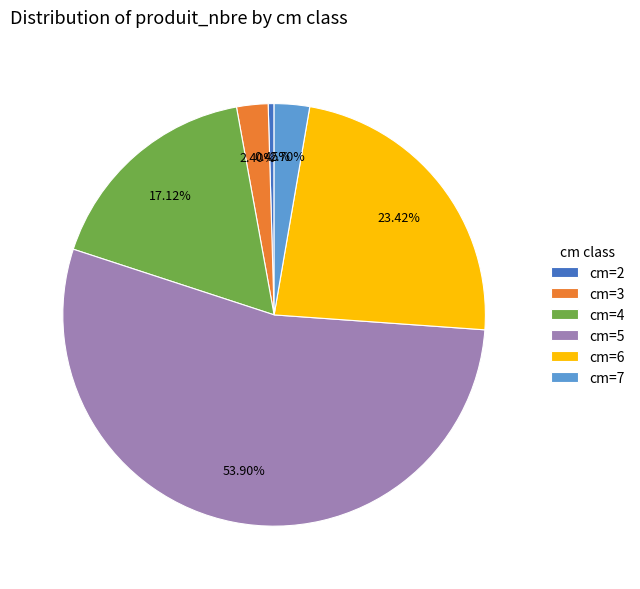

How many segments does this pie chart have?

6